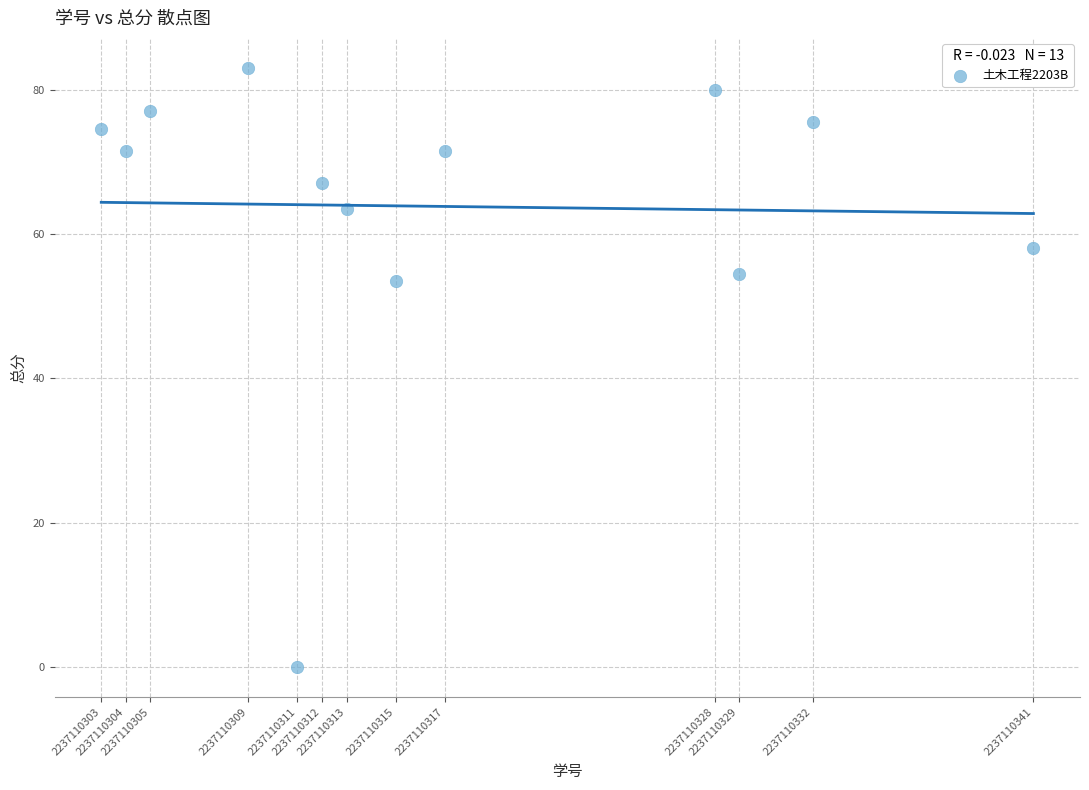

What is the range of X values (max minus min)?

38.0